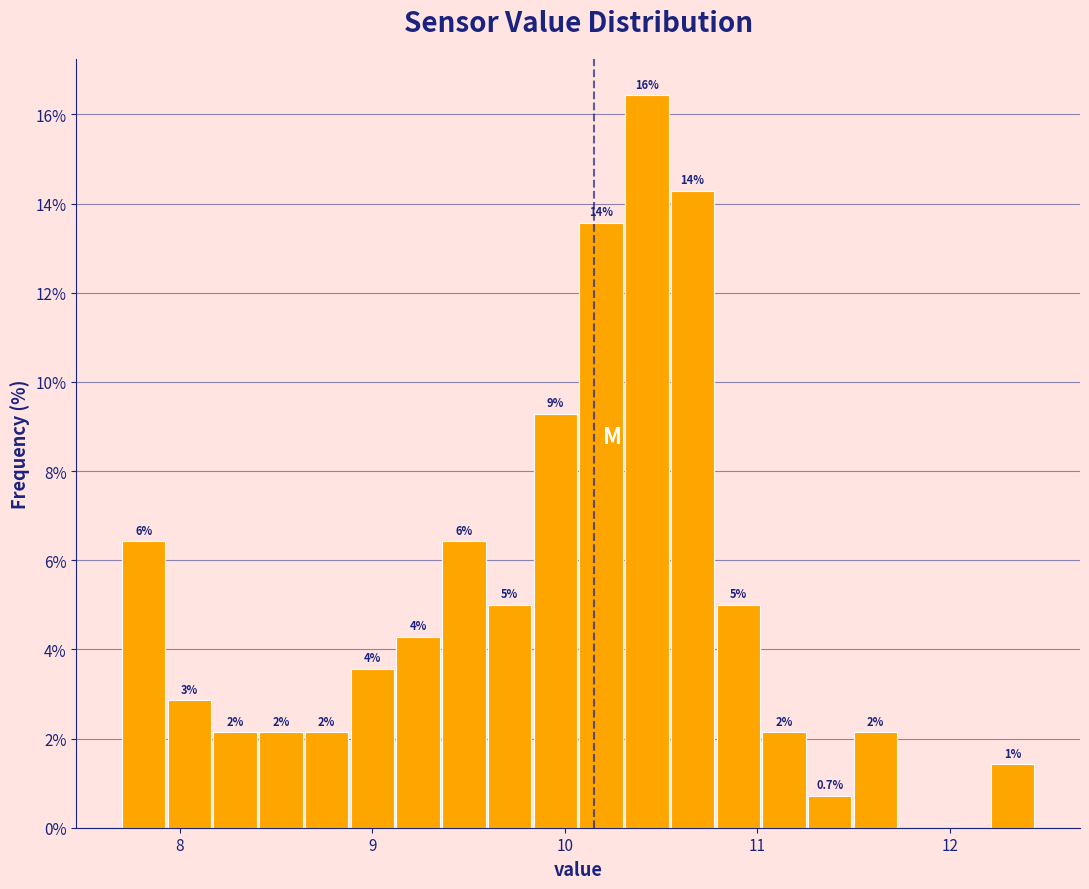

Read against the x-axis, roughly where is the centre of the tallest bar?

10.4